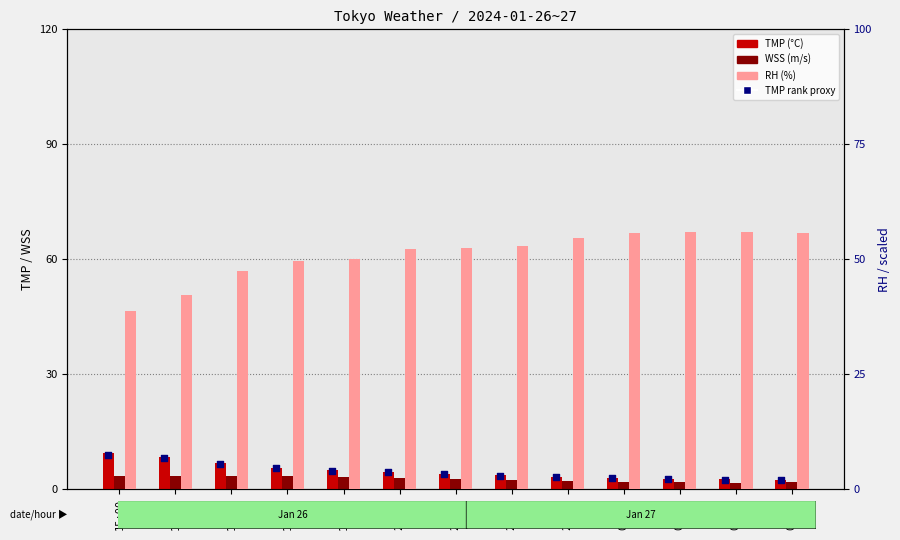

Which series has the largest Y range (max minus min)?

RH